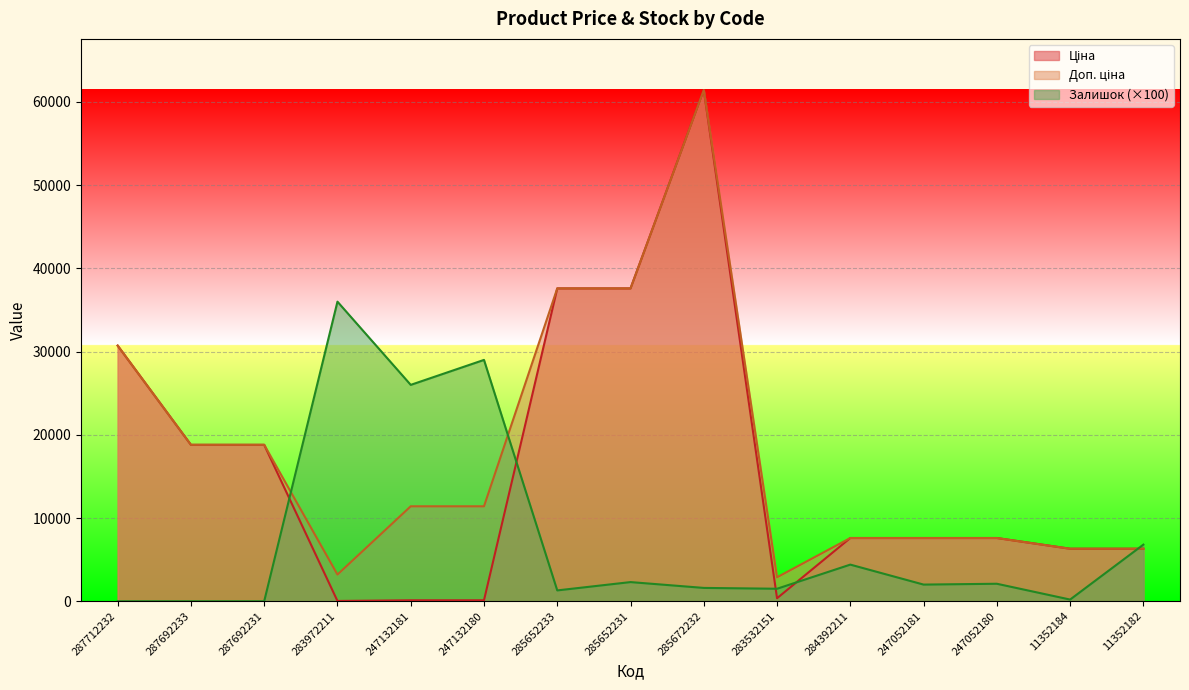

At which category is the sum across all series the highest?

285672232